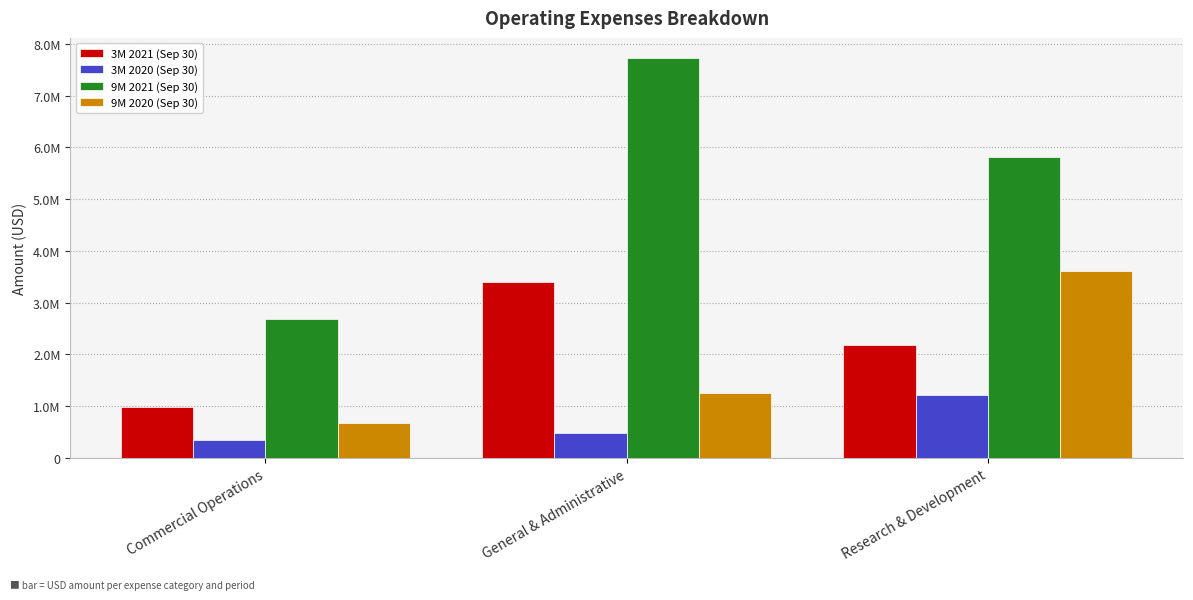

What is the difference between the maximum and minimum values in the 9M 2021 (Sep 30) series?

5042872